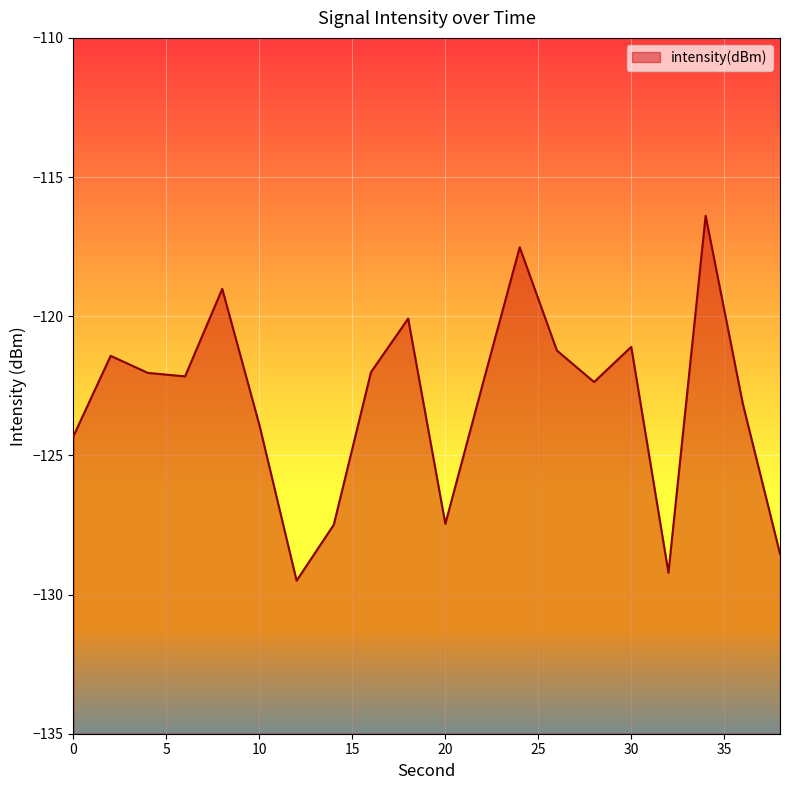

What is the average value?

-123.1